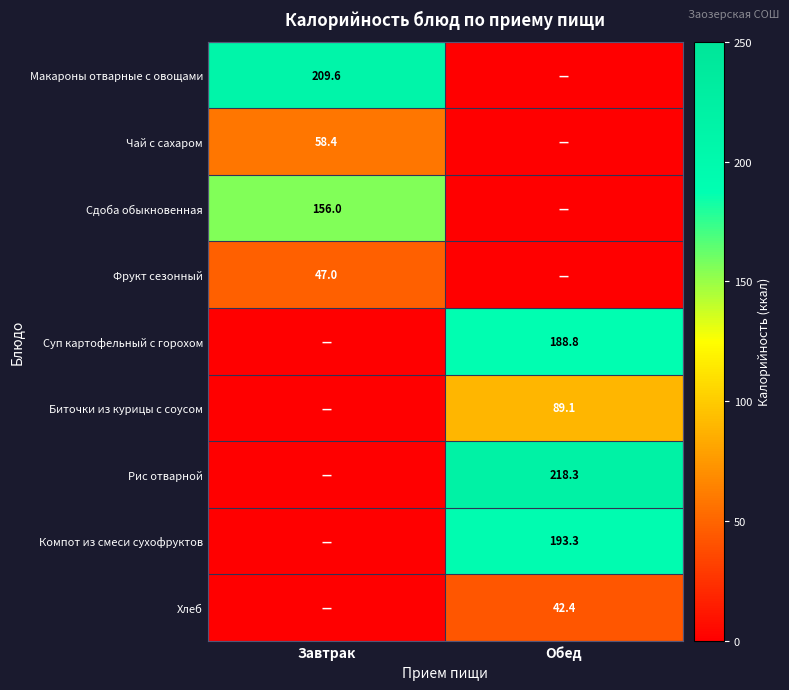

Is the value of Хлеб at Обед greater than the value of Компот из смеси сухофруктов at Обед?

No